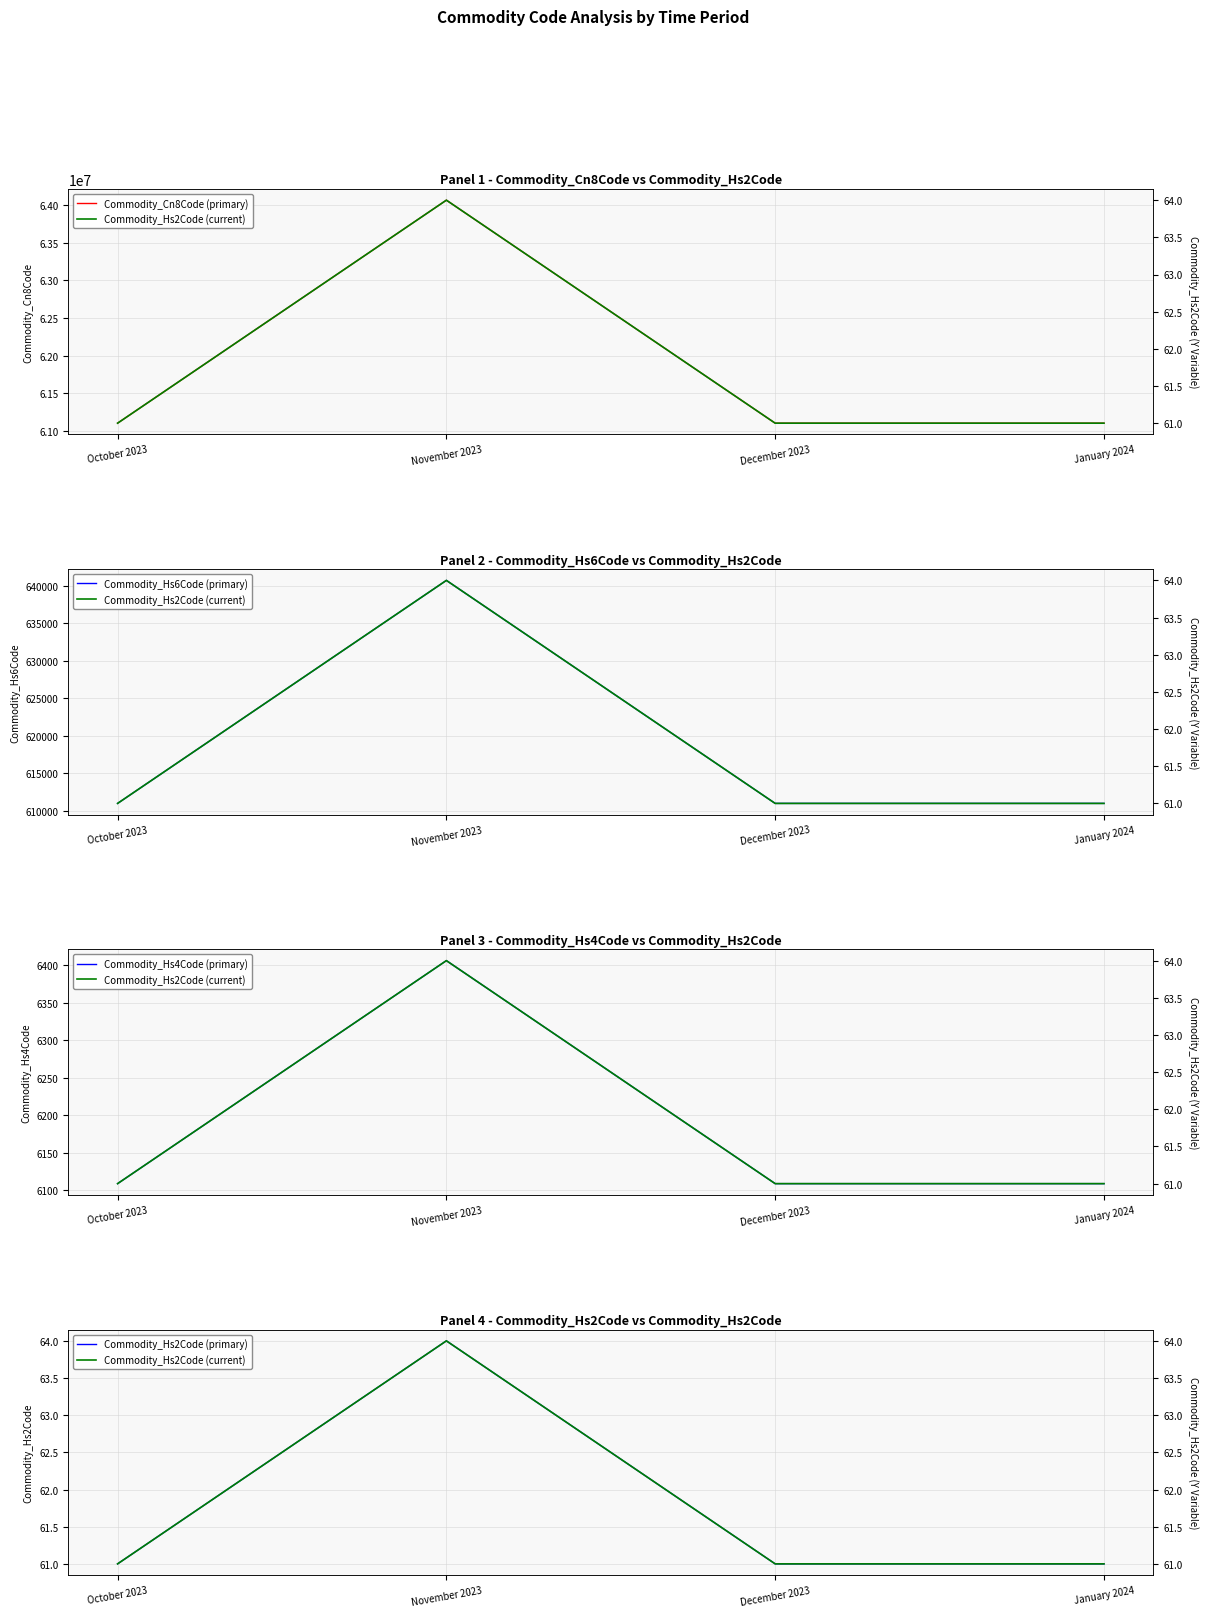

At which category does Commodity_Cn8Code (primary) reach its first local peak?

November 2023